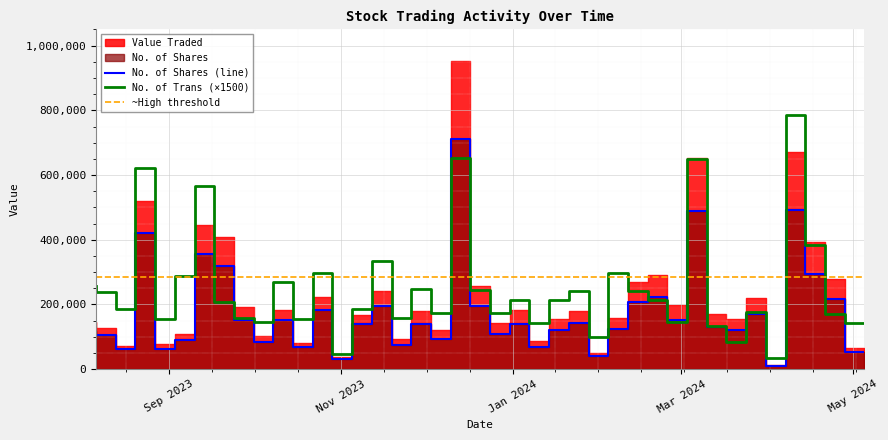

What is the lowest value of the No. of Trans (×1500) series?

33000